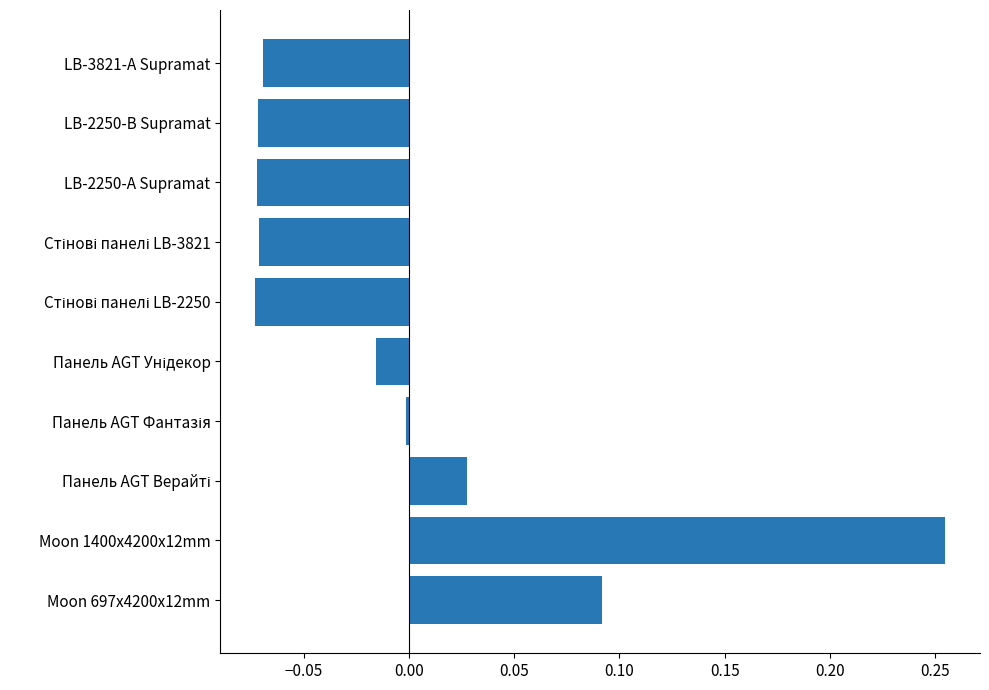

The chart shows a value of -0.0 at LB-3821-А Supramat. True or false?

False